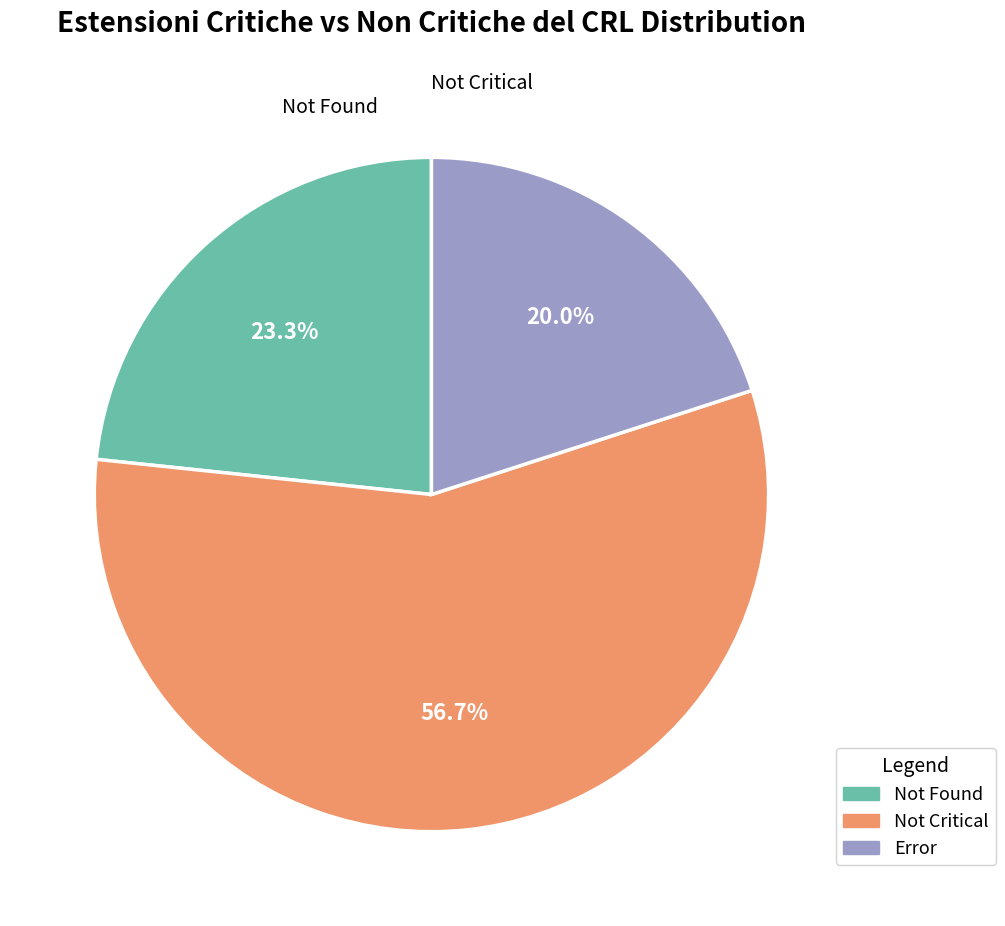

Is there a majority slice in this chart?

Yes